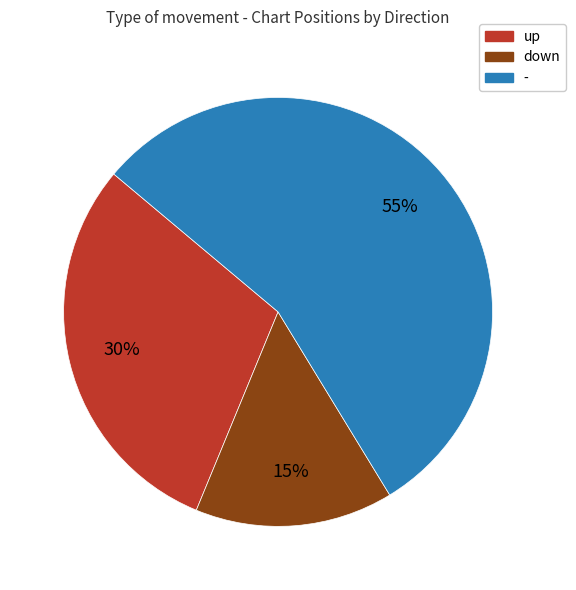

True or false: down accounts for 34% of the total.

False